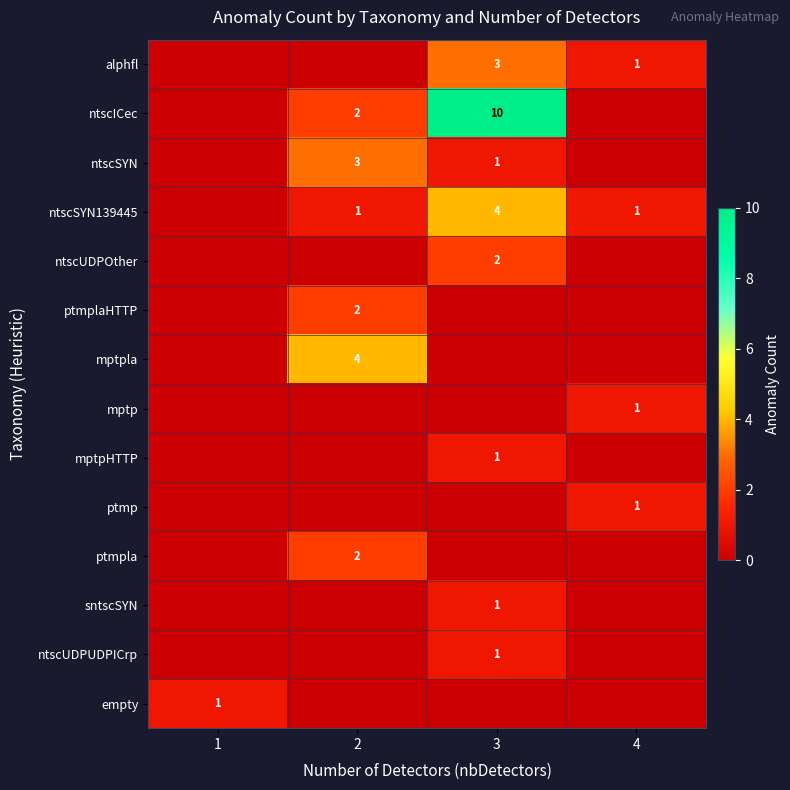

True or false: mptp has a value of 0 at 4.

False